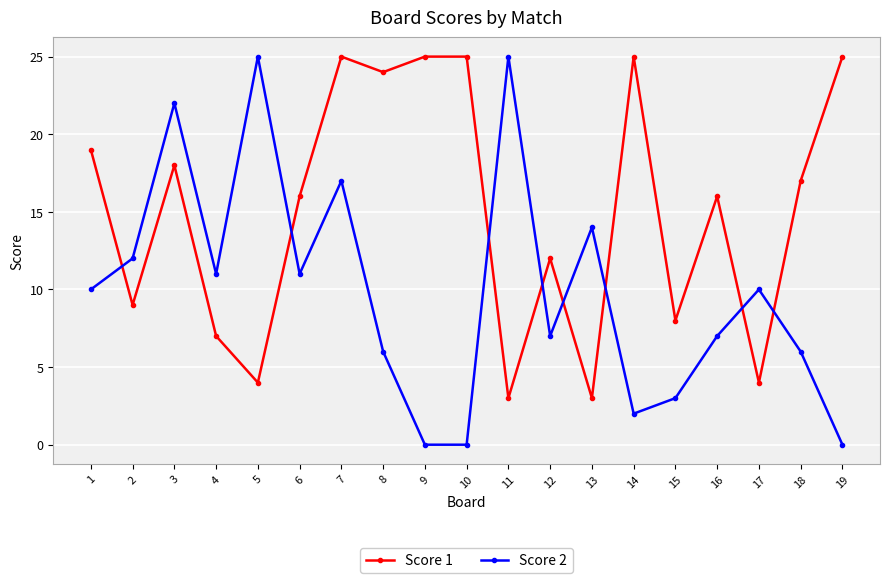

Read the Score 2 value at 16.

7